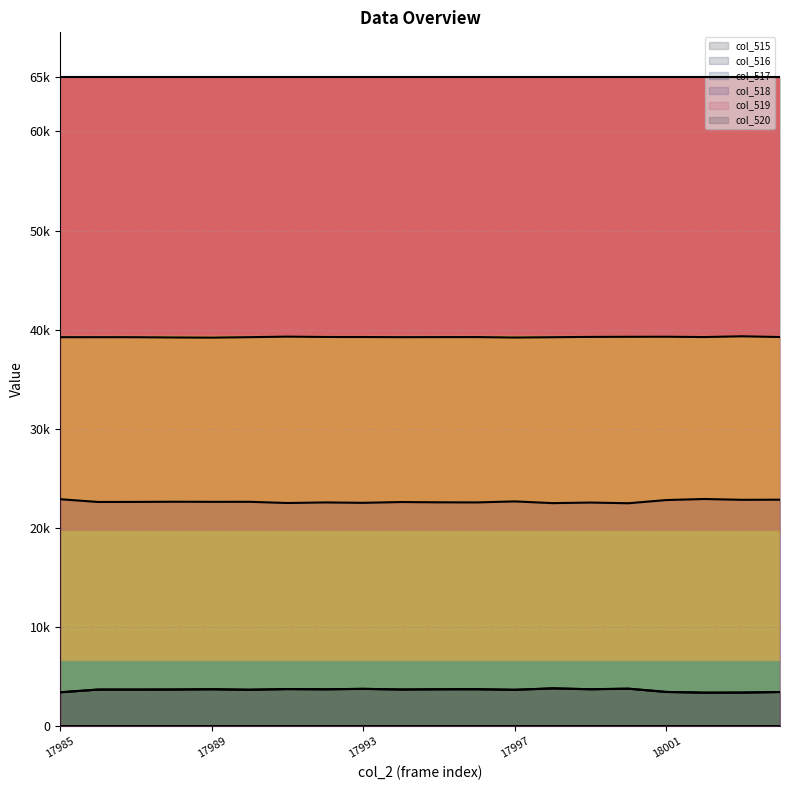

True or false: col_515 and col_517 intersect in this chart.

False